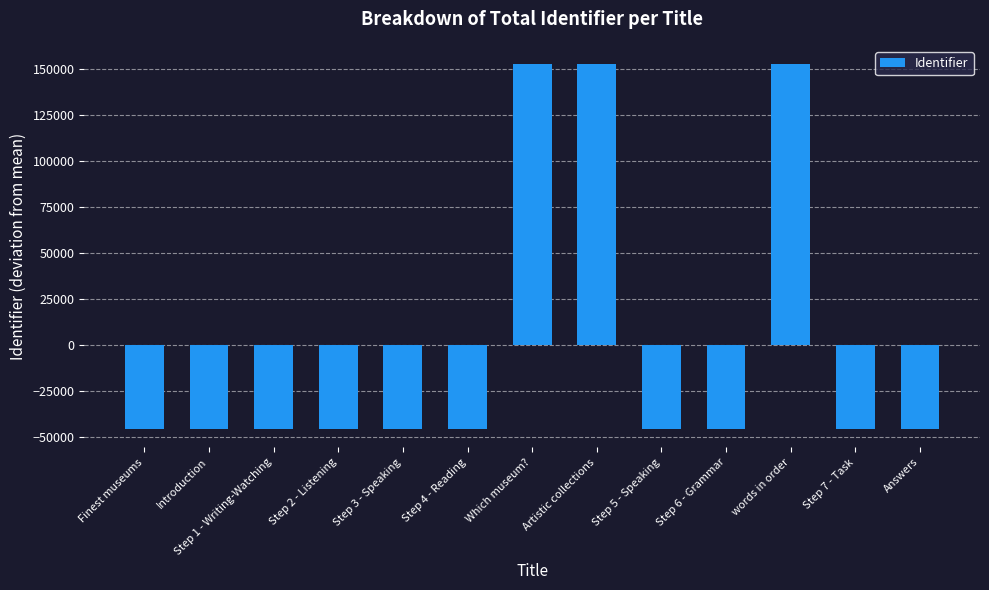

What is the difference between the maximum and second lowest values?

198150.0